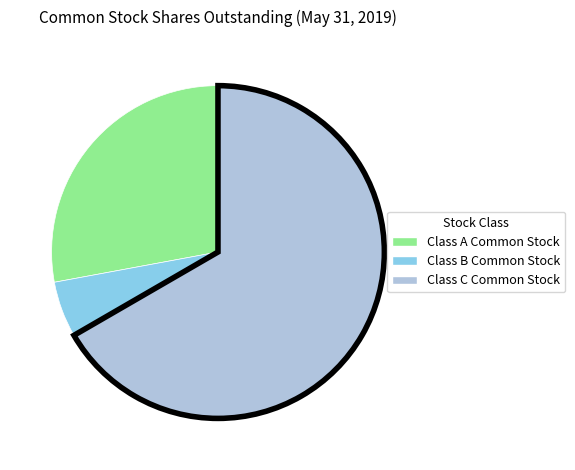

Which has a higher value, Class B Common Stock or Class C Common Stock?

Class C Common Stock